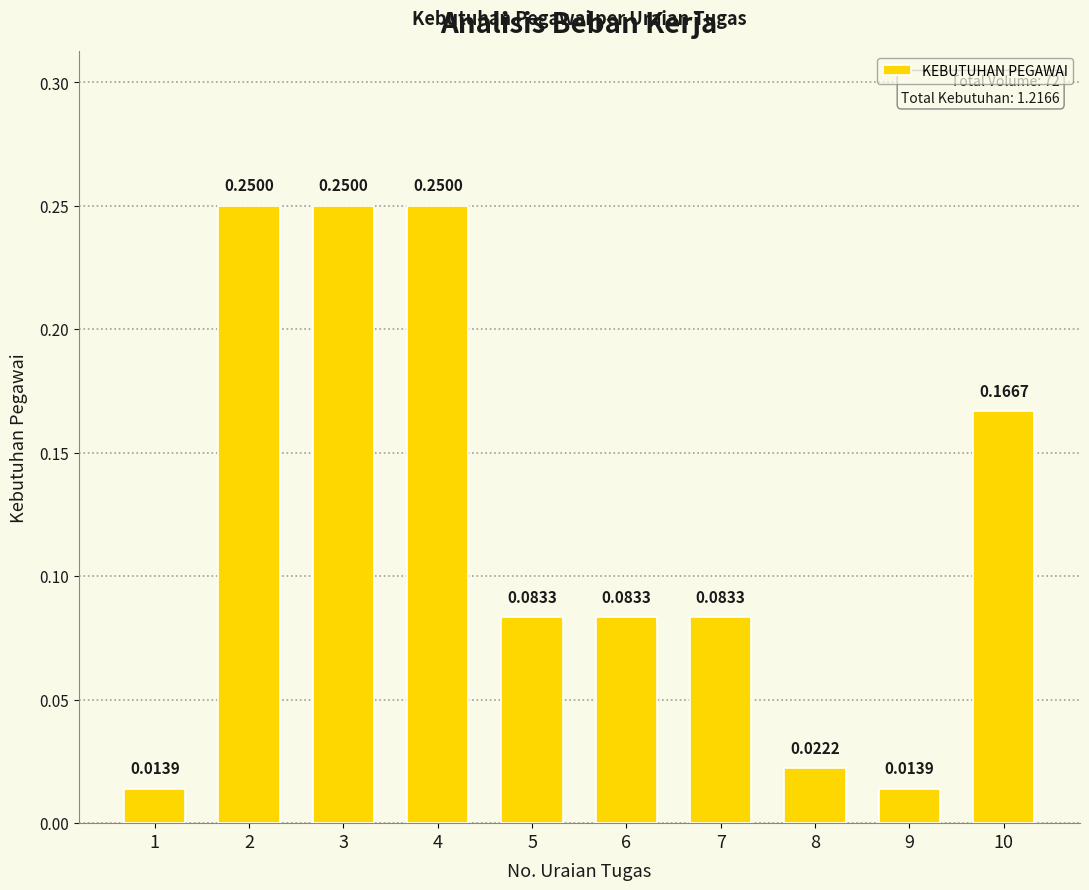

What is the change in value from 1 to 10?

+0.2